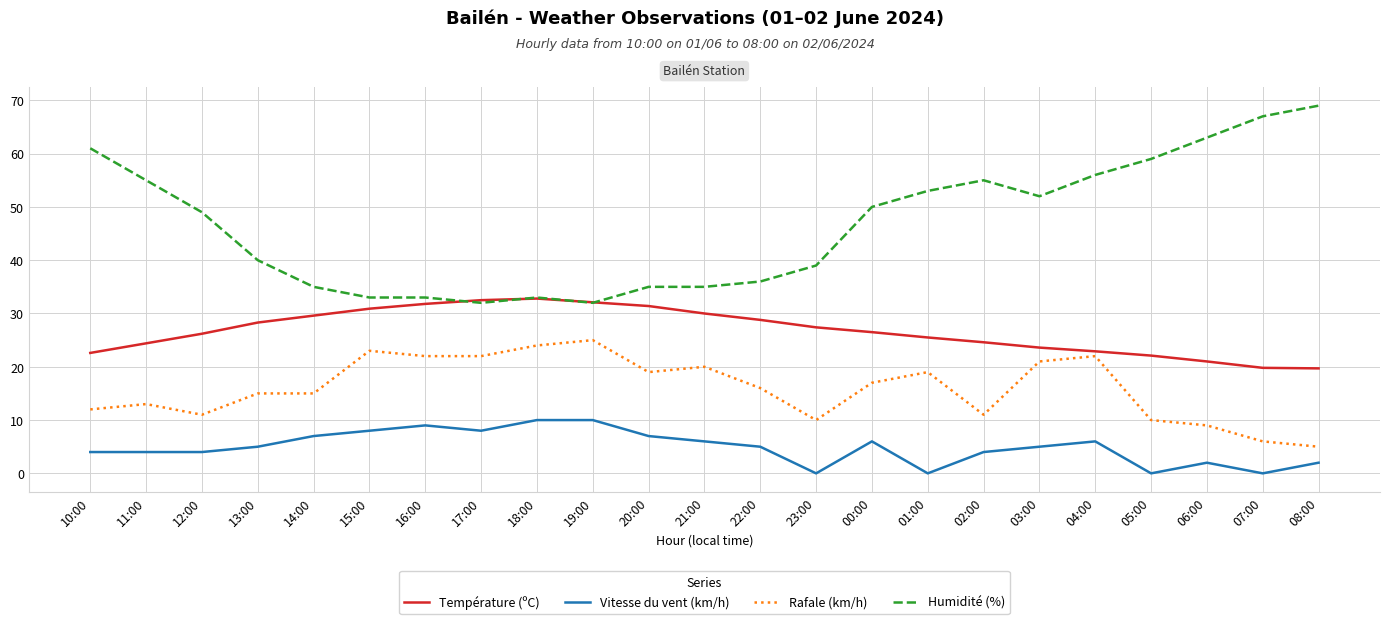

Rank the series by their average value, from lowest to highest.

Vitesse du vent (km/h), Rafale (km/h), Température (ºC), Humidité (%)